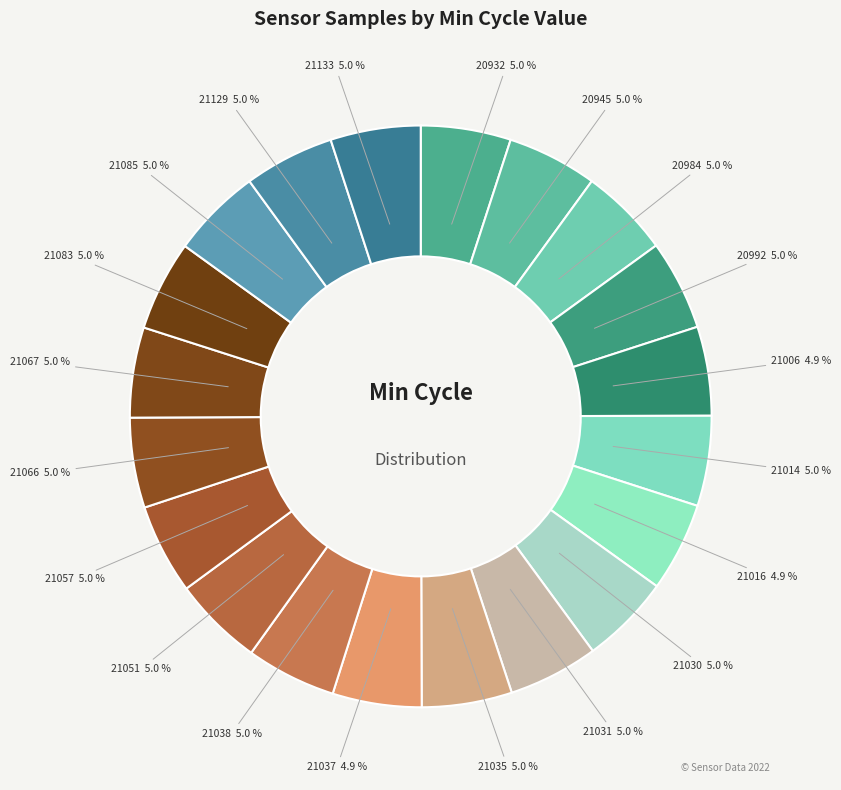

How many slices are in this pie chart?

20